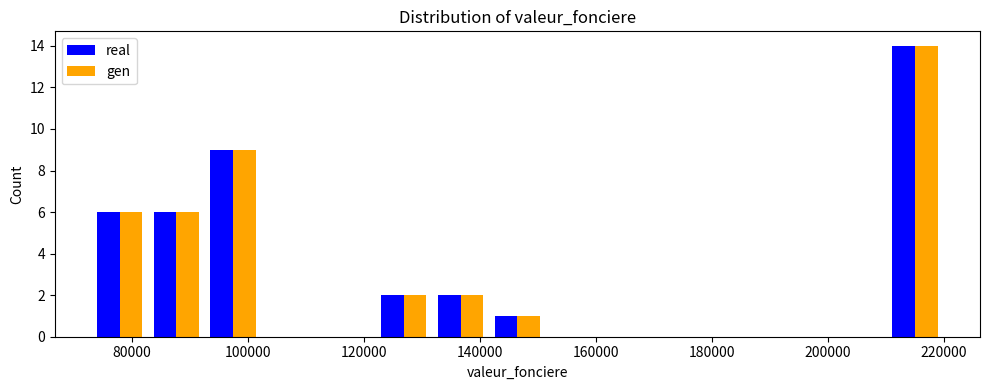

Reading left to right, list every range on the x-axis with the height of the bar of each series over it. Neither the bar edges nor the heights are printed on the chart, so give them approximately, as read against the axes.

73000 to 82800: real=6	gen=6
82800 to 92600: real=6	gen=6
92600 to 102400: real=9	gen=9
102400 to 112200: real=0	gen=0
112200 to 122000: real=0	gen=0
122000 to 131800: real=2	gen=2
131800 to 141600: real=2	gen=2
141600 to 151400: real=1	gen=1
151400 to 161200: real=0	gen=0
161200 to 171000: real=0	gen=0
171000 to 180800: real=0	gen=0
180800 to 190600: real=0	gen=0
190600 to 200400: real=0	gen=0
200400 to 210200: real=0	gen=0
210200 to 220000: real=14	gen=14